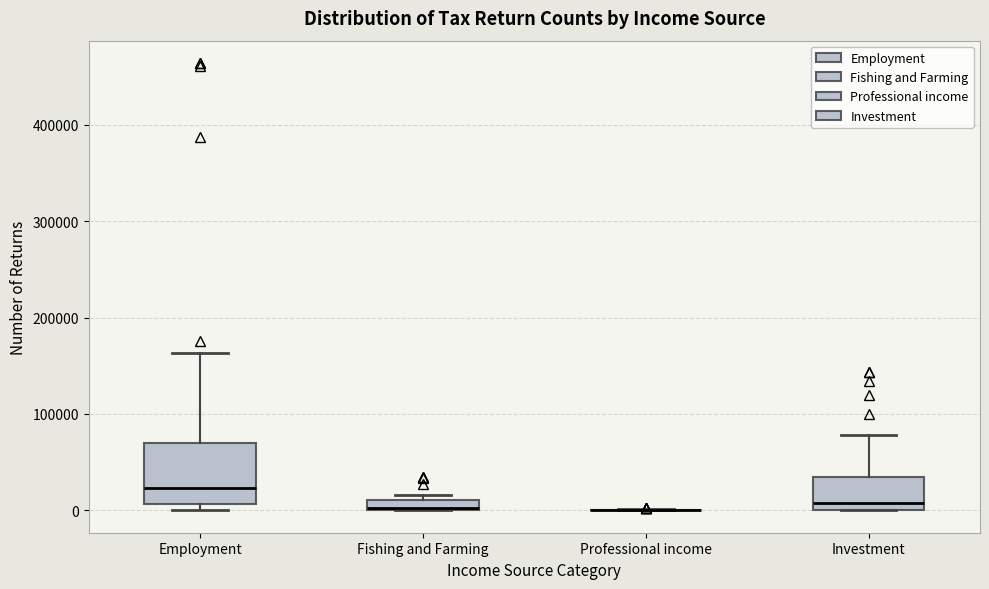

Comparing the boxes themselves (not the whiskers), which one is the tallest?

Employment